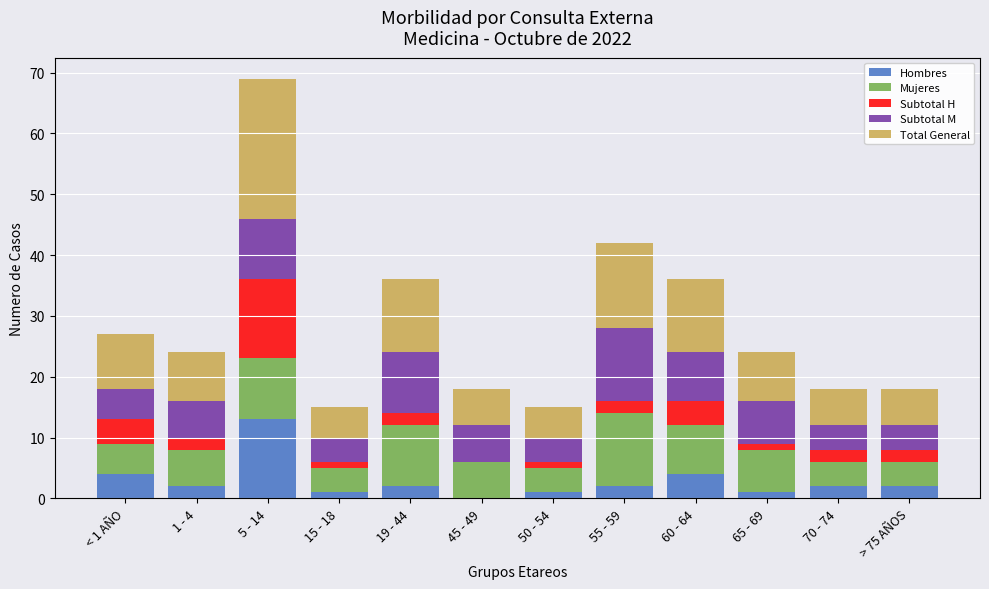

At which category is the sum across all series the highest?

5 - 14